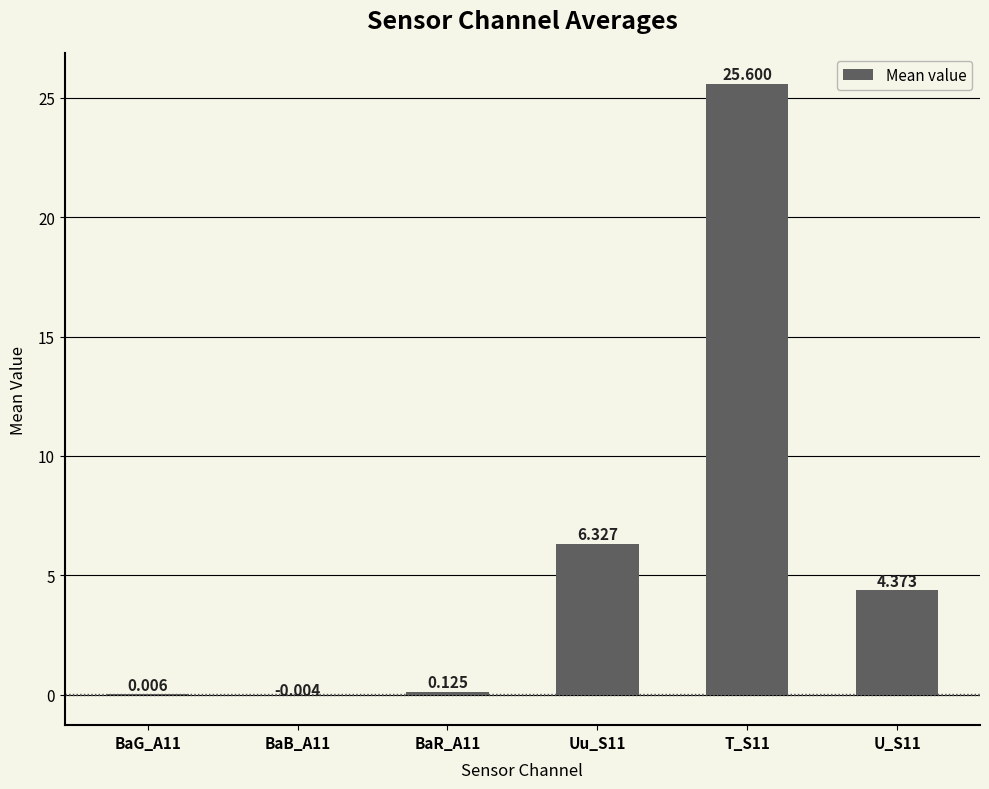

What is the maximum value shown in the chart?

25.6